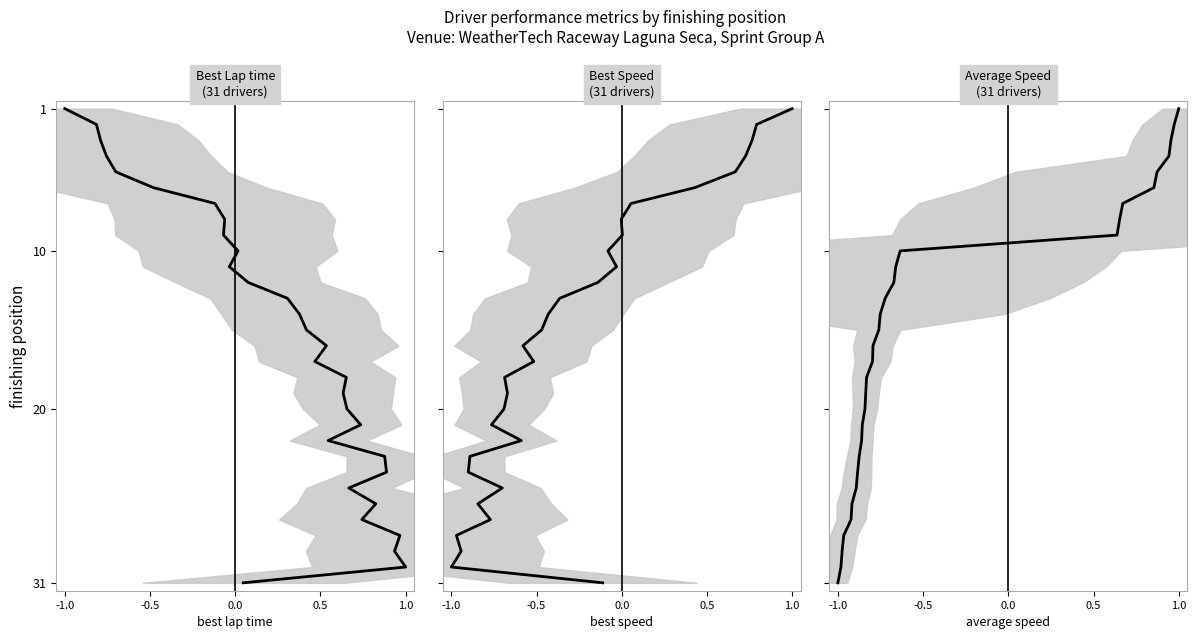

What is the sum of the Best Lap time values at 0.5 and -0.5?

6